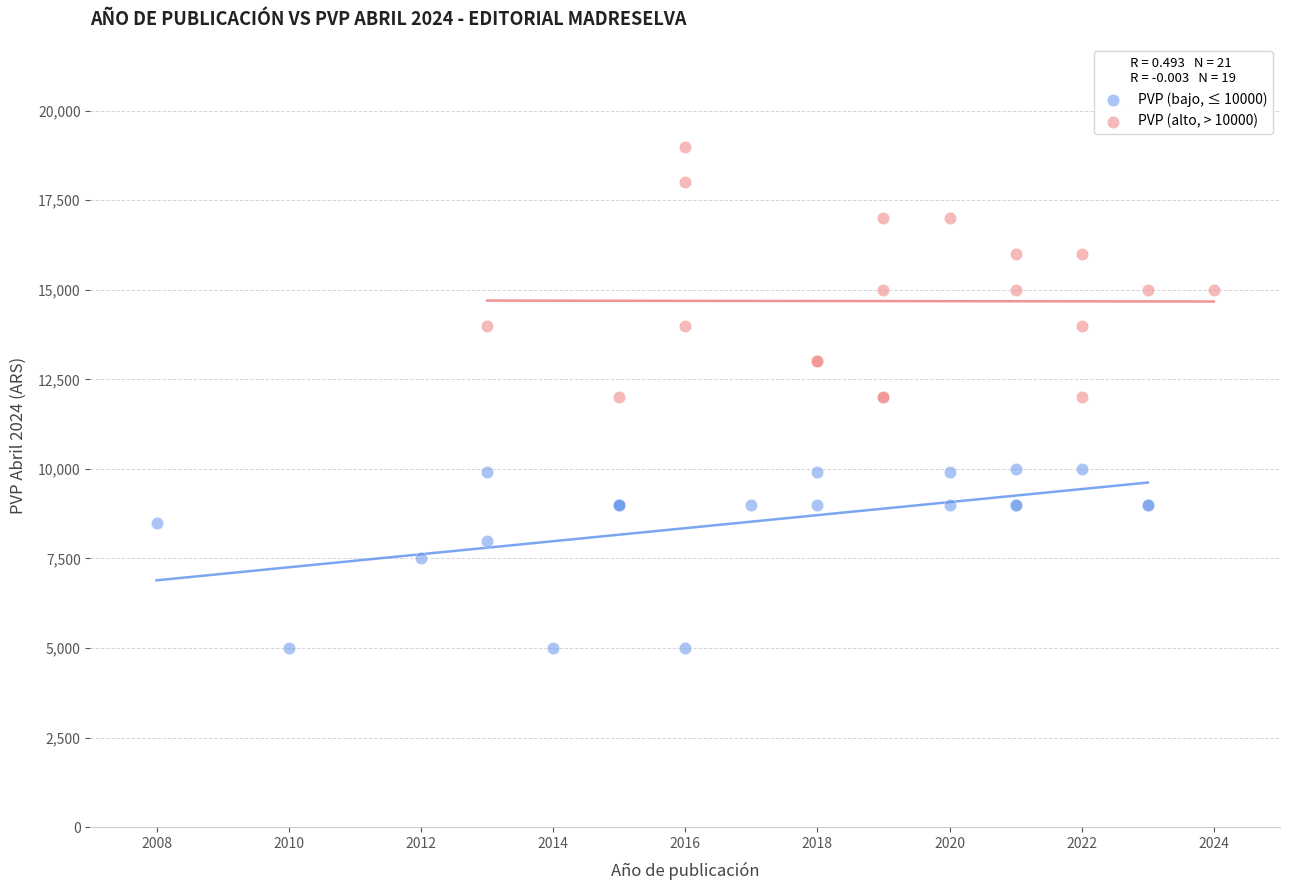

Which series reaches the maximum Y coordinate?

PVP (alto, > 10000)